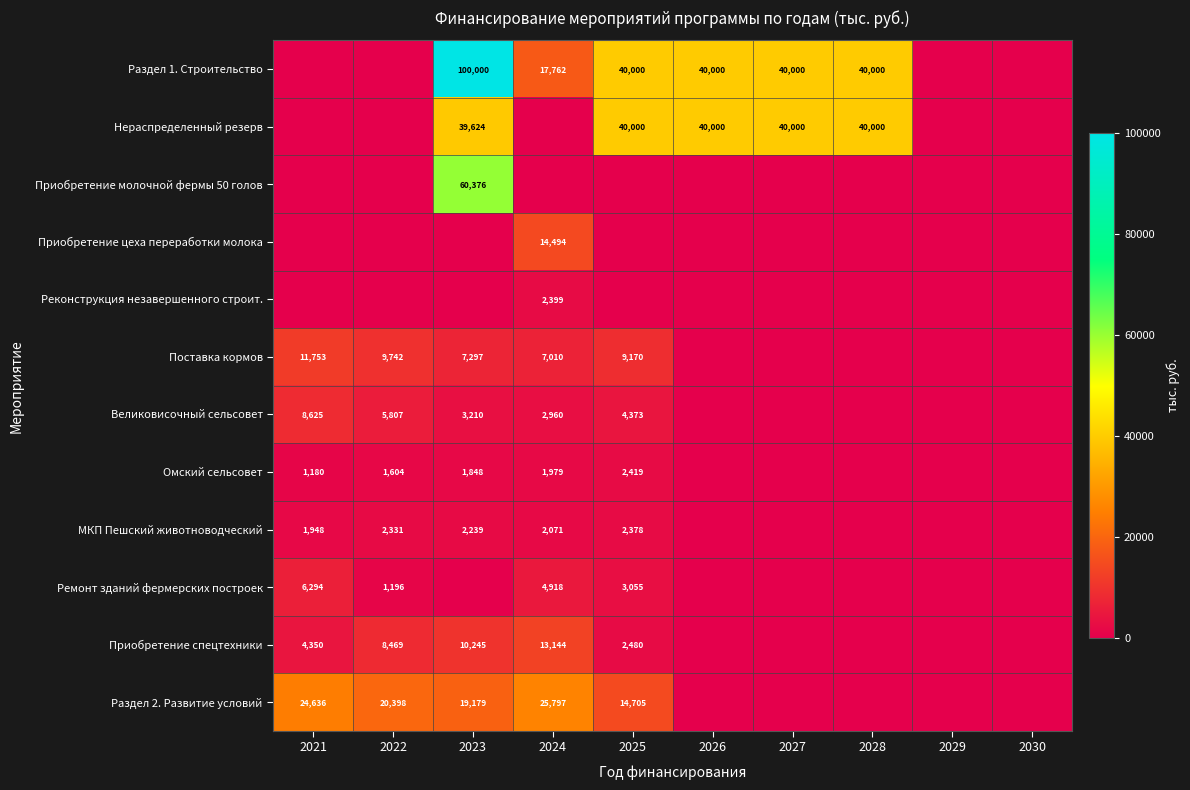

True or false: Приобретение цеха переработки молока has a value of 14494 at 2024.

True